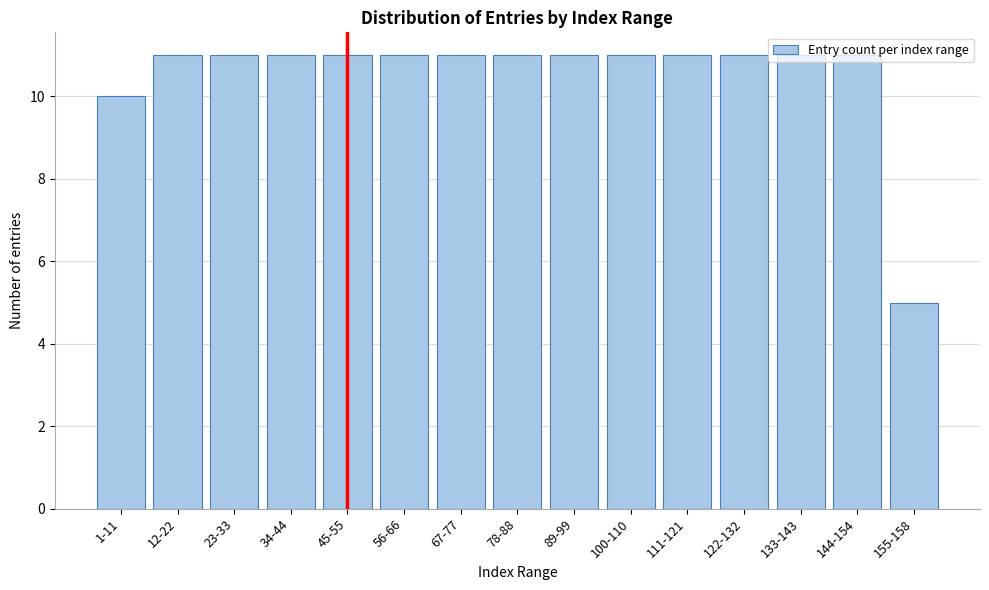

What is the greatest value displayed?

11